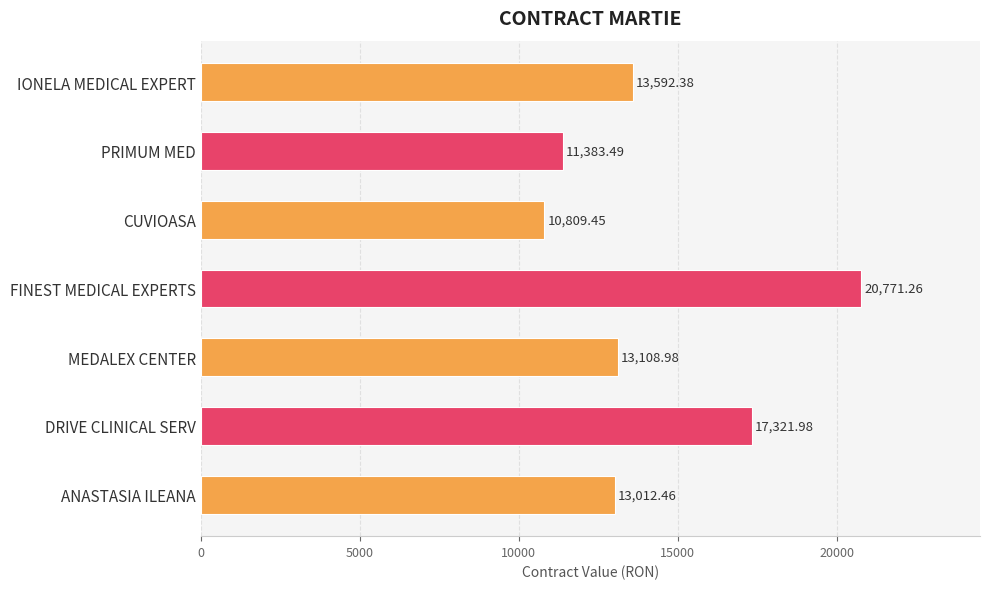

Approximately how many times larger is the value at PRIMUM MED compared to IONELA MEDICAL EXPERT?

0.8